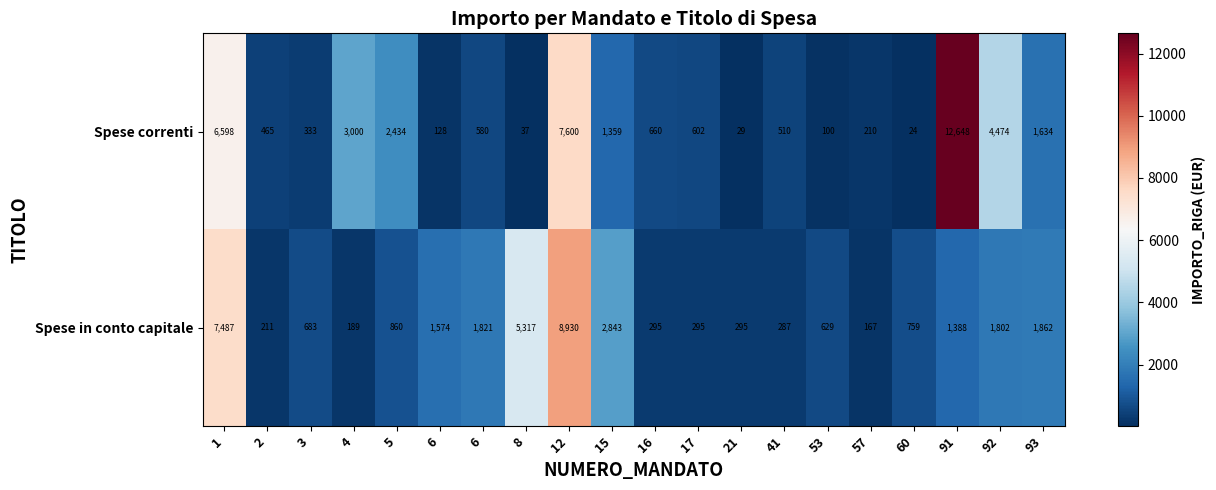

Count the number of categories in the chart.

20